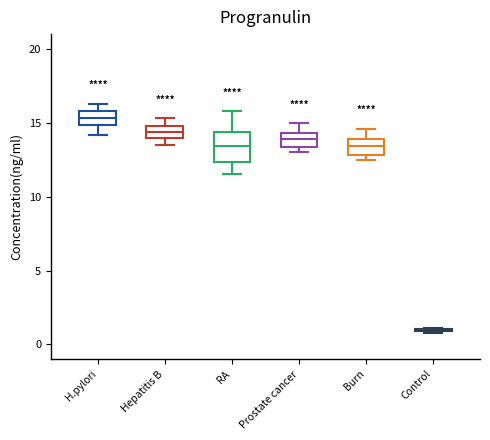

Comparing the boxes themselves (not the whiskers), which one is the tallest?

RA